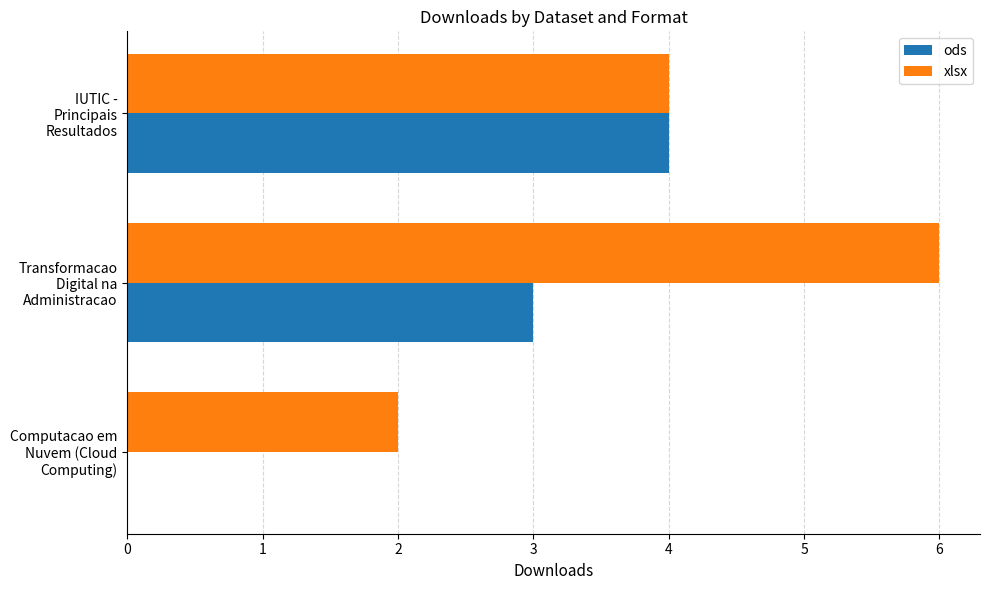

Which series has the largest total across all categories?

xlsx